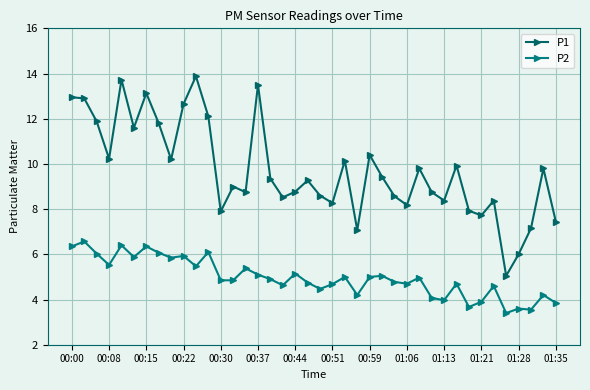

How many lines are shown in the chart?

2